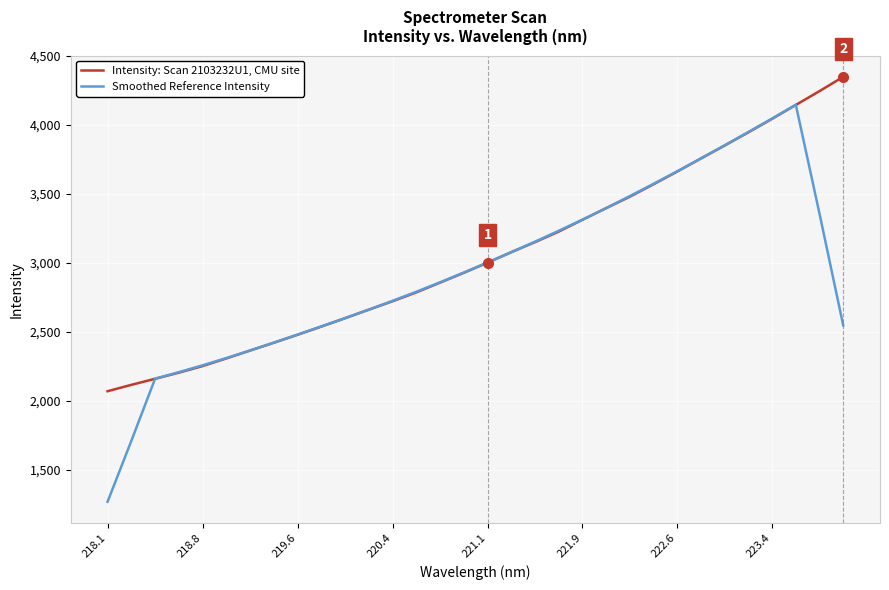

Which series has the largest range (max minus min)?

Smoothed Reference Intensity